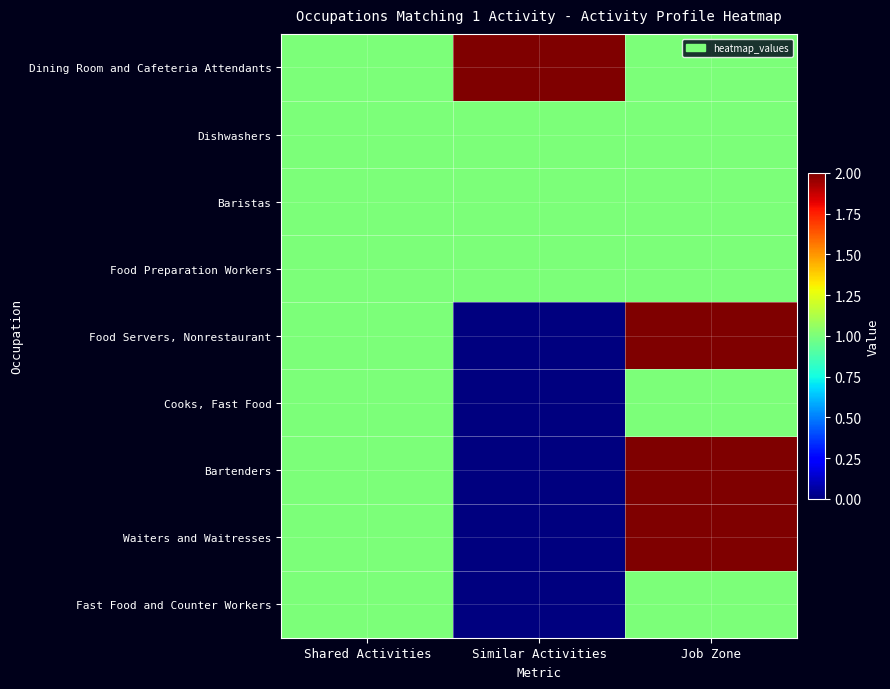

At which category does the chart reach its peak across all series?

Similar Activities